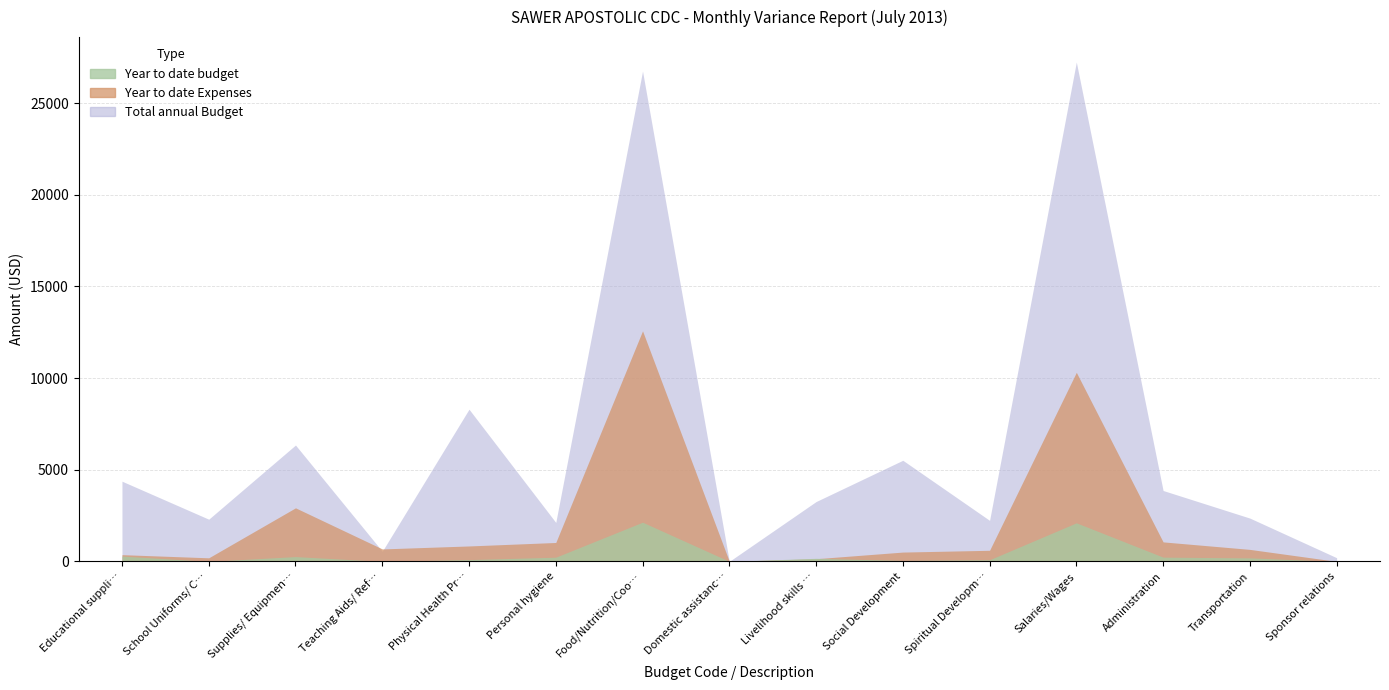

How many series are shown in this chart?

3